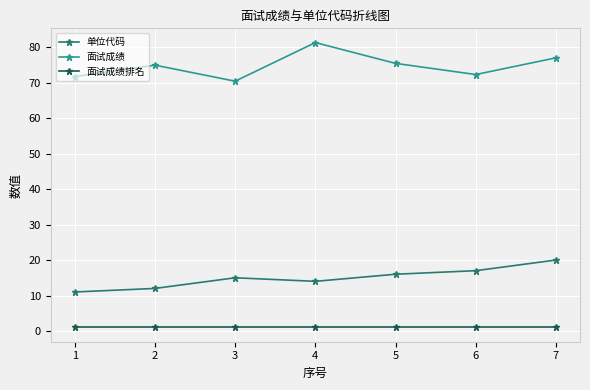

Rank the series by their average value, from lowest to highest.

面试成绩排名, 单位代码, 面试成绩